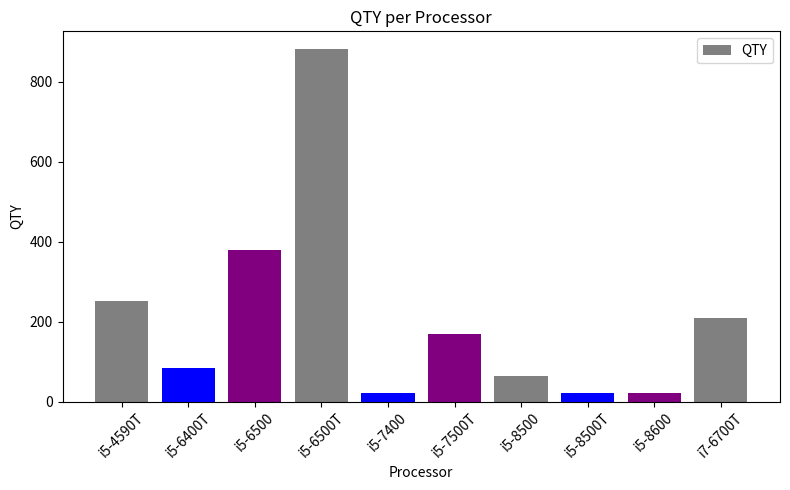

At which label is the value closest to 451?

i5-6500